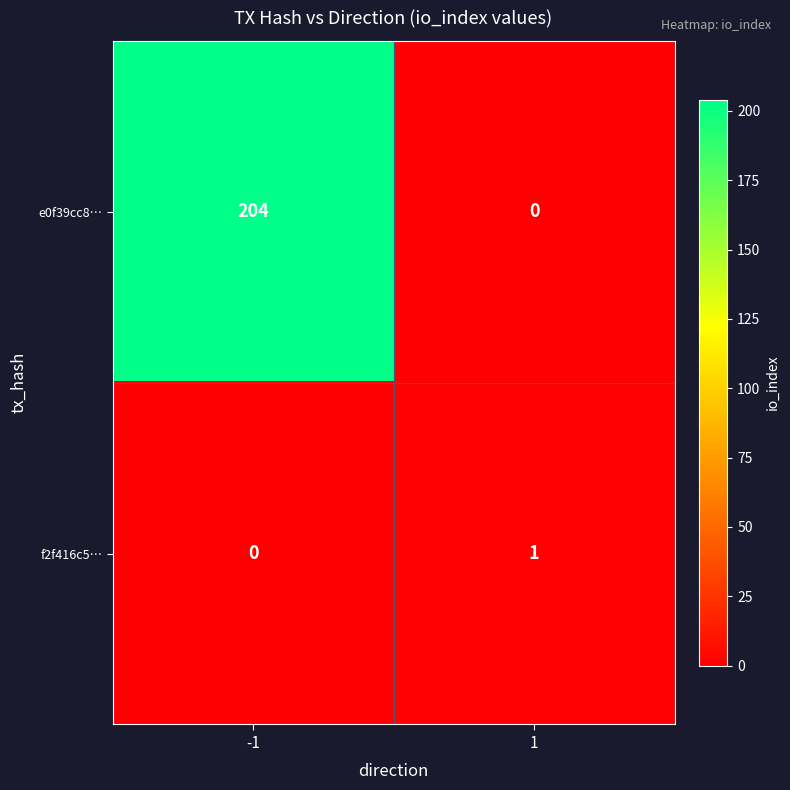

True or false: f2f416c5… has a value of 1 at 1.

True